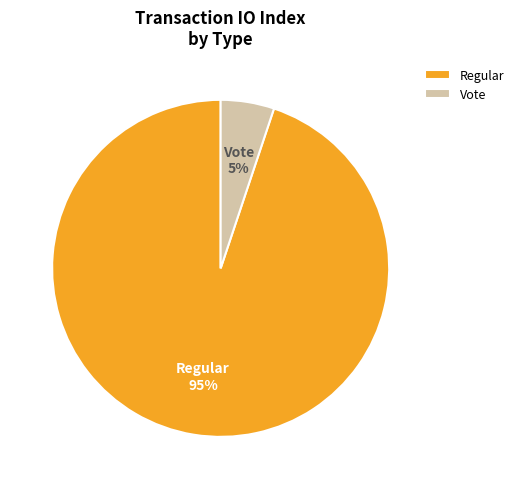

To the nearest percent, what is the difference between the Vote and Regular slice percentages?

90%